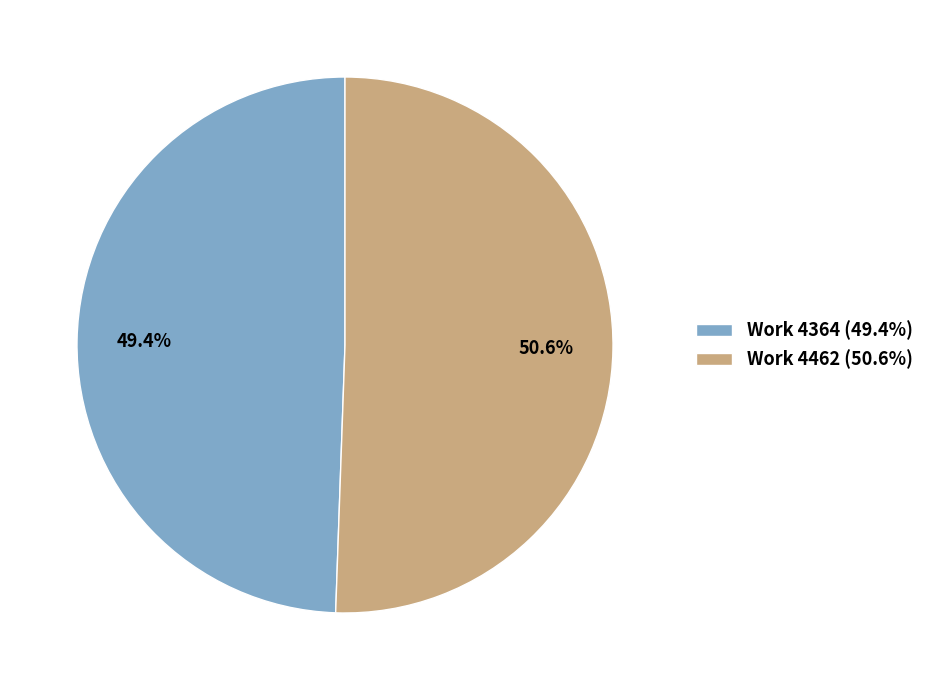

How much of the chart is everything except Work 4462?

49.4%